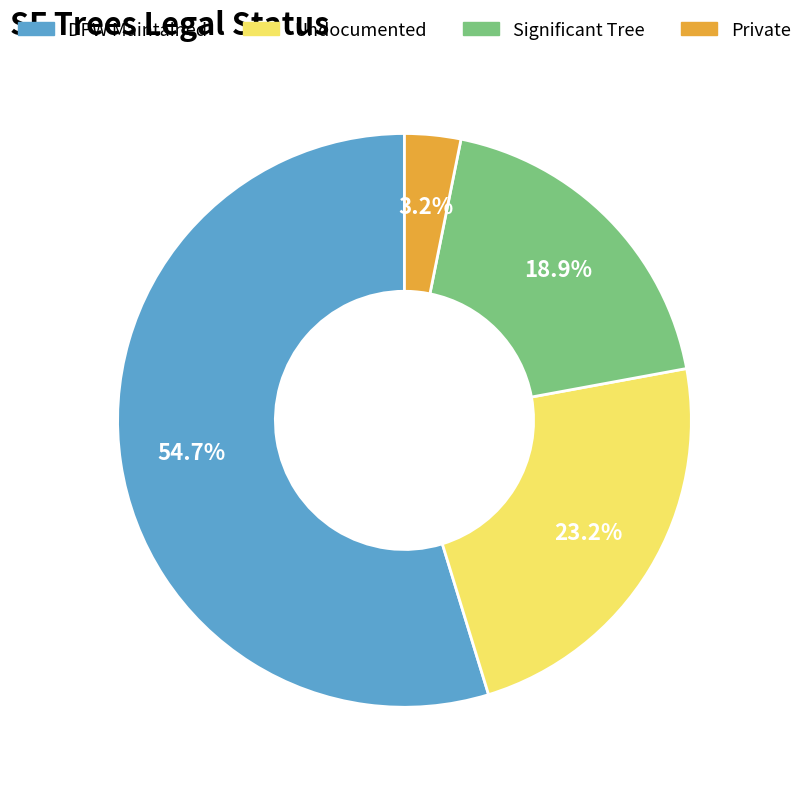

Approximately how many times larger is the value at Significant Tree compared to Undocumented?

0.8